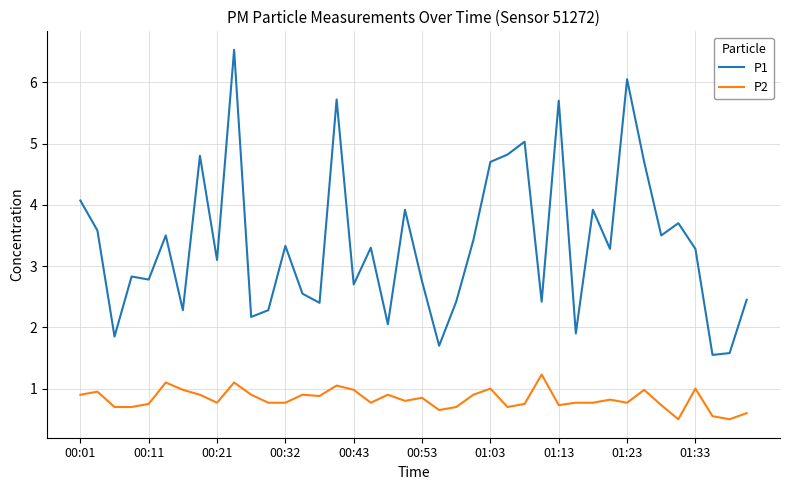

What is the difference between the maximum and minimum values in the P2 series?

0.7